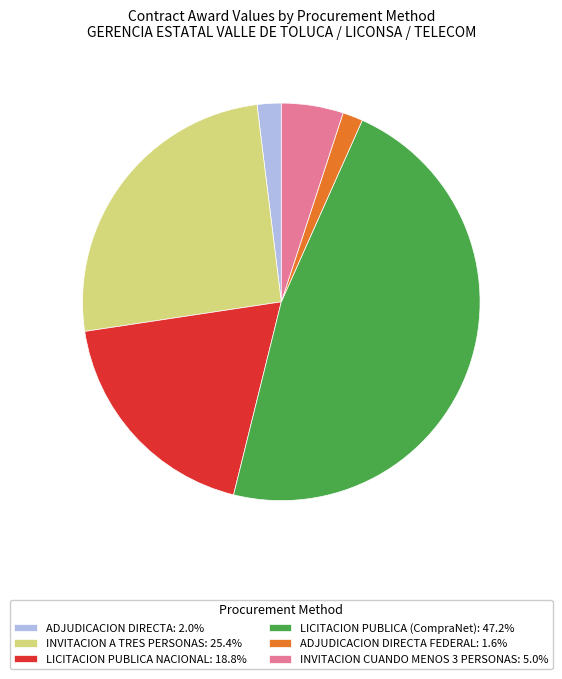

Do LICITACION PUBLICA (CompraNet): 47.2% and ADJUDICACION DIRECTA: 2.0% together represent more than half of the pie?

No